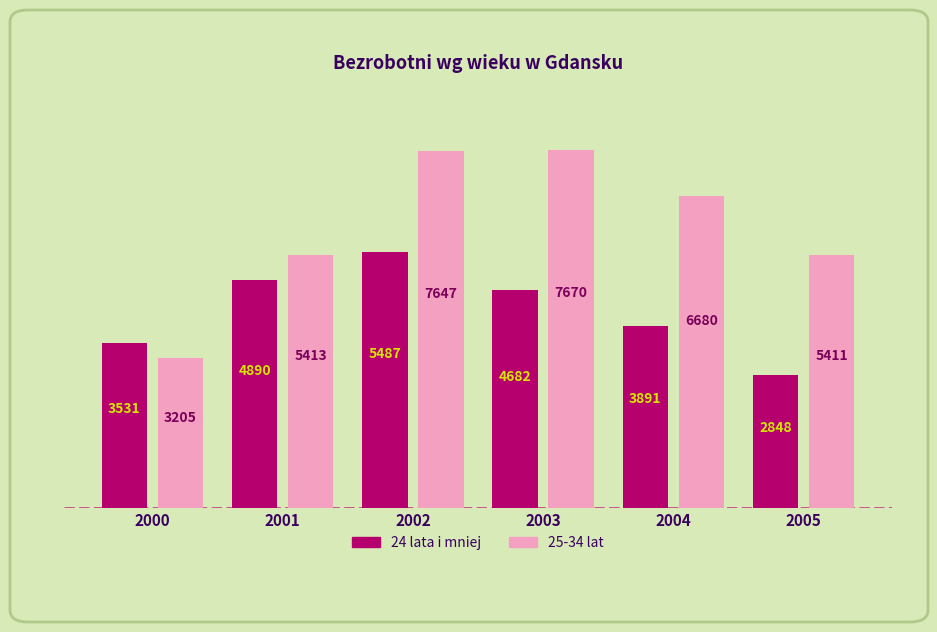

What is the lowest value of the 25-34 lat series?

3205